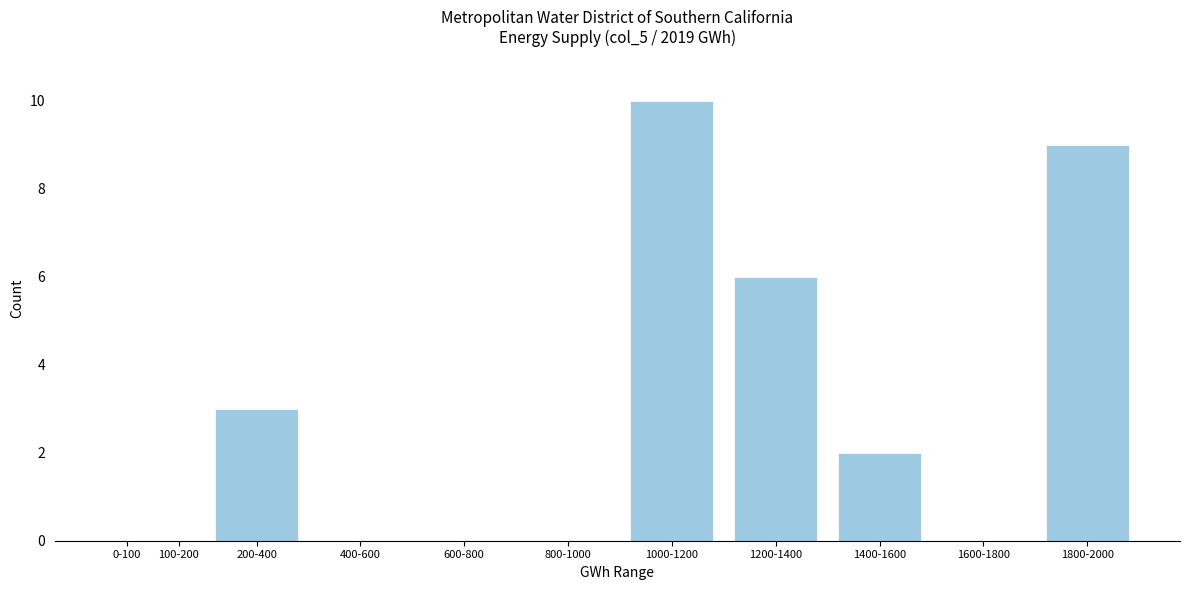

Reading left to right, extract all data points from this chart.

0-100=0	100-200=0	200-400=3	400-600=0	600-800=0	800-1000=0	1000-1200=10	1200-1400=6	1400-1600=2	1600-1800=0	1800-2000=9